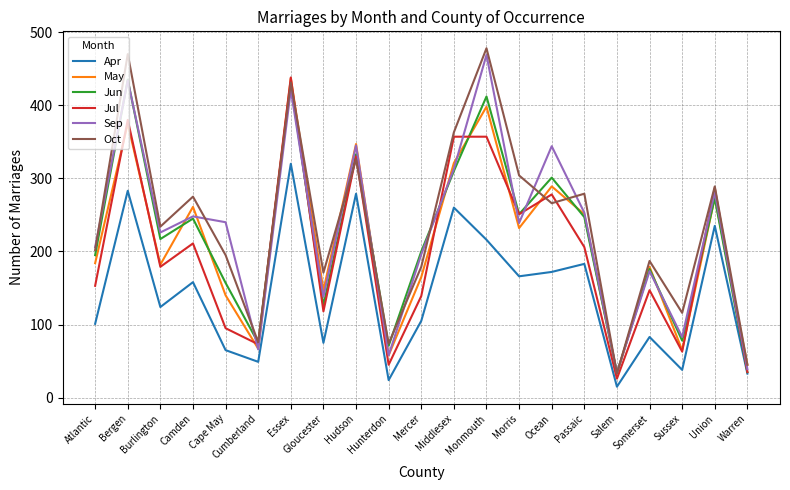

What is the difference between the May values at Ocean and Bergen?

86